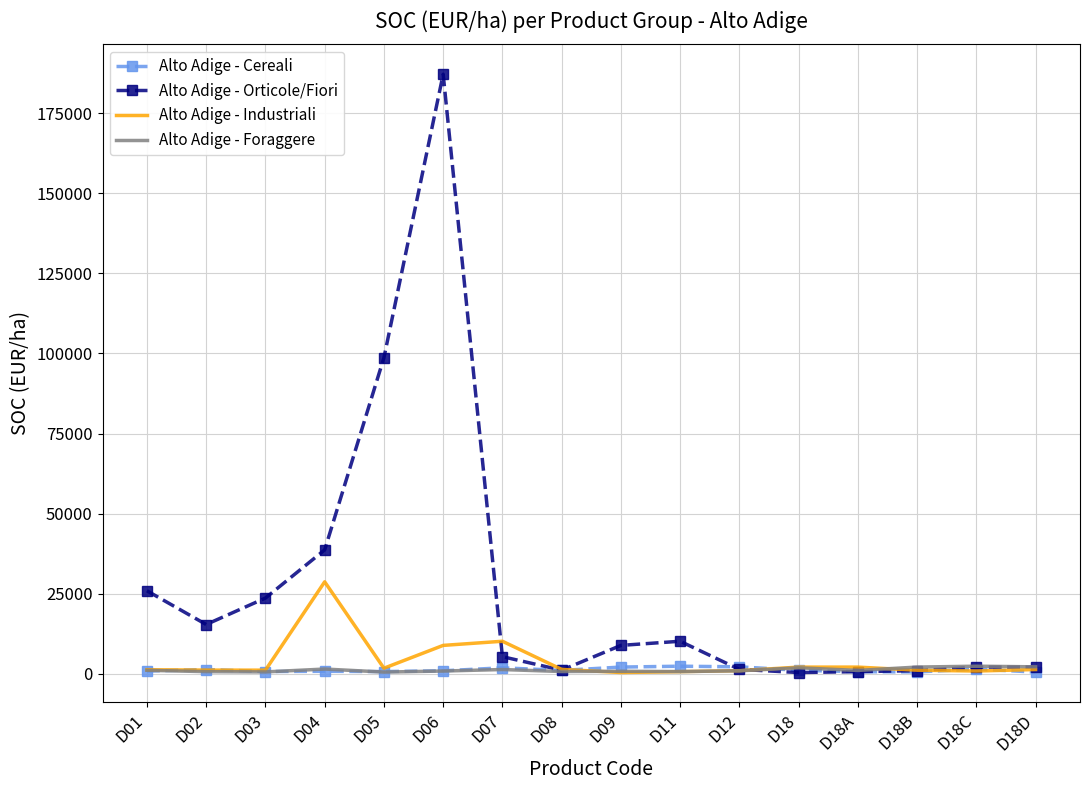

Which series has the widest spread of values?

Alto Adige - Orticole/Fiori